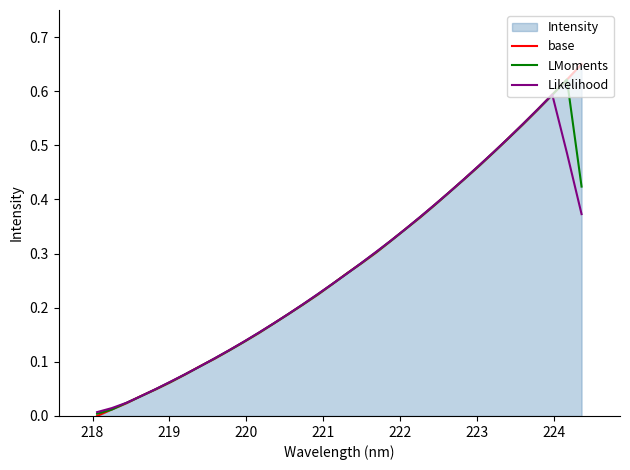

Does the chart display data point markers on the line(s)?

No